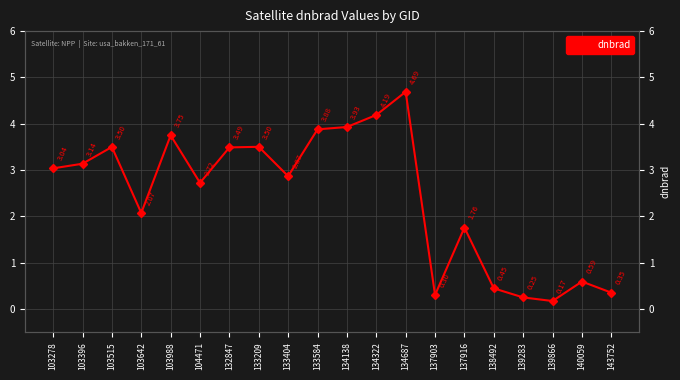

What is the difference between the maximum and minimum values?

4.5